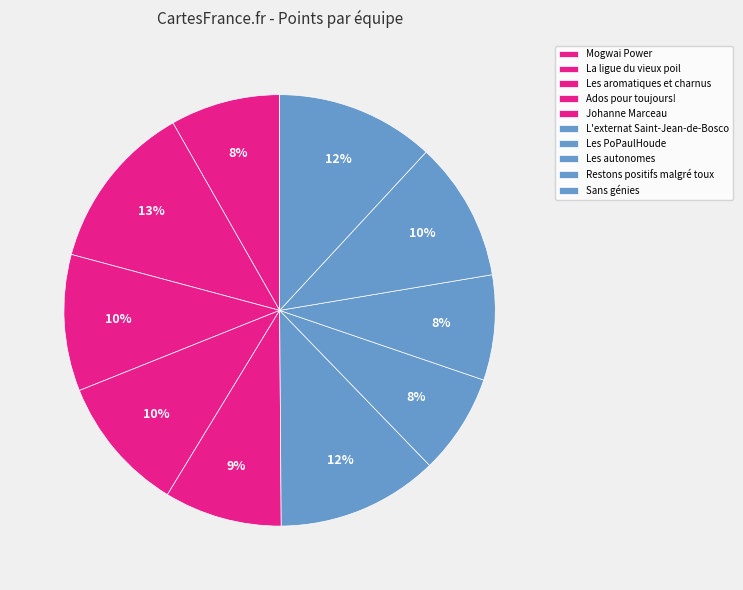

Is there a majority slice in this chart?

No